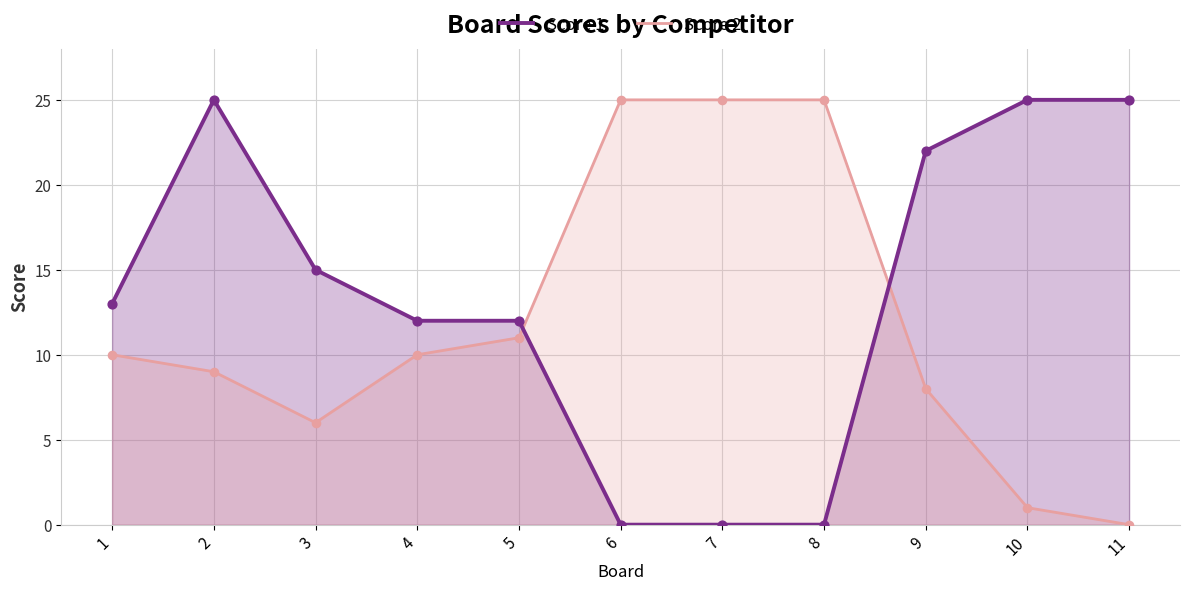

Is the value of Score 2 at 8 greater than the value of Score 1 at 4?

Yes